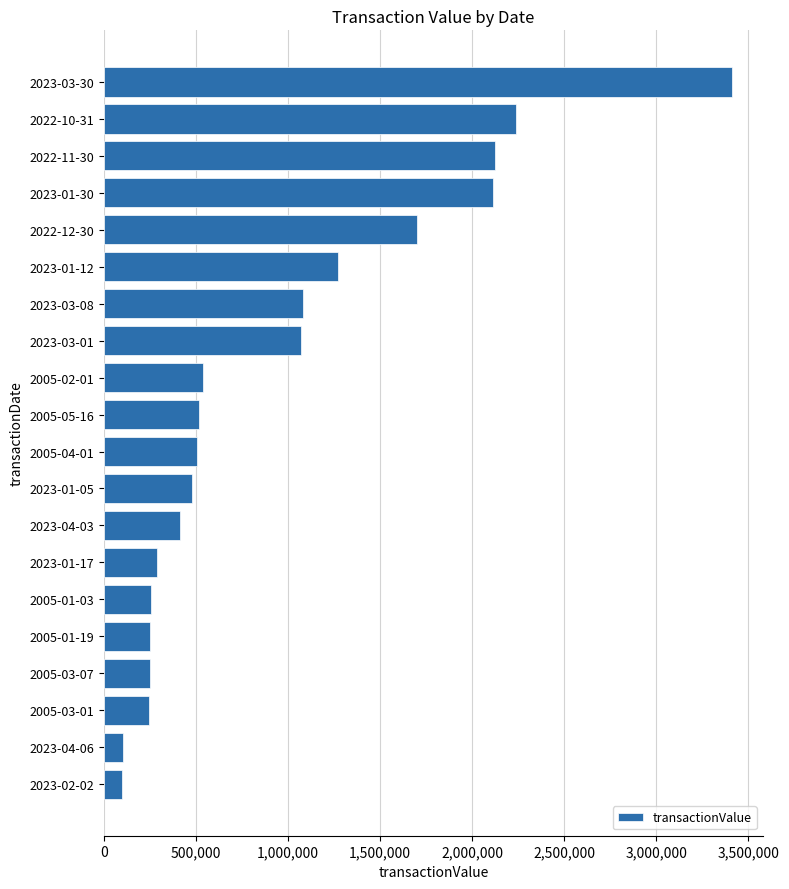

Approximately how many times larger is the value at 2023-01-05 compared to 2023-02-02?

5.0